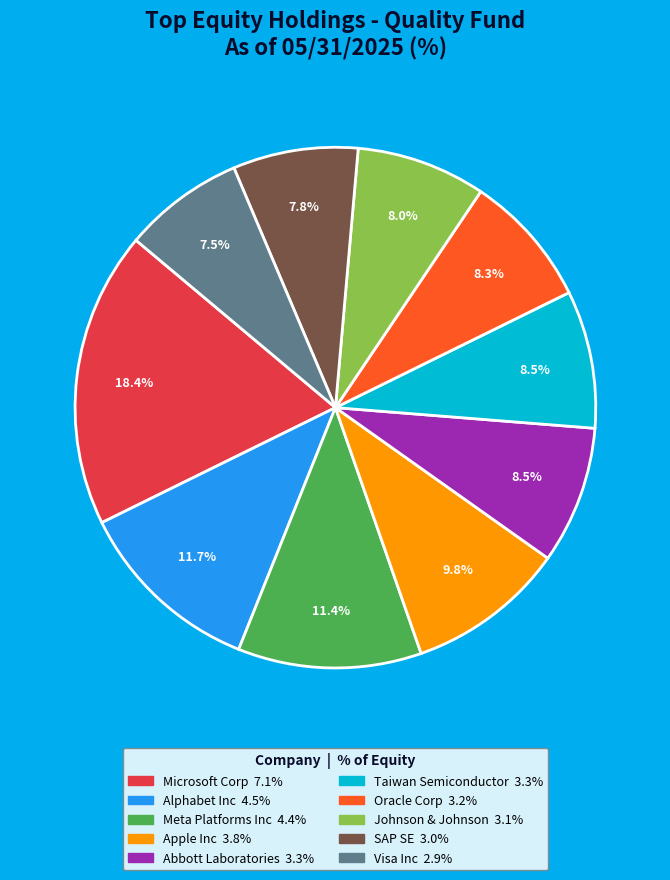

Is there any slice that represents more than half of the pie?

No